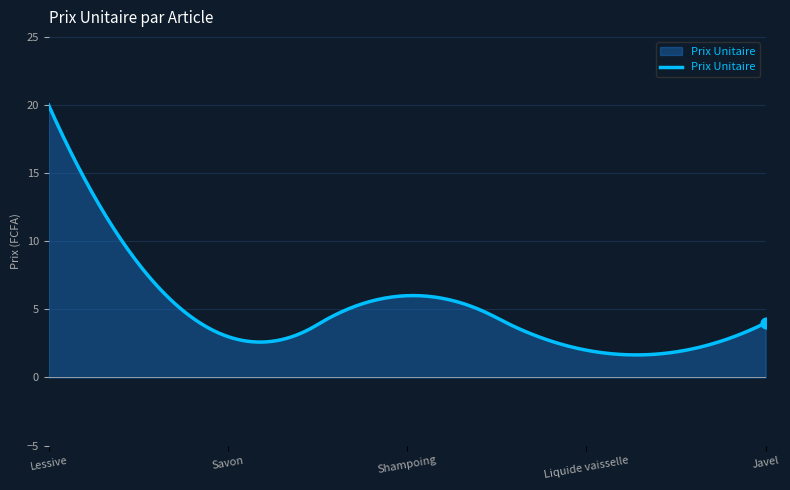

What is the greatest value displayed?

20.0